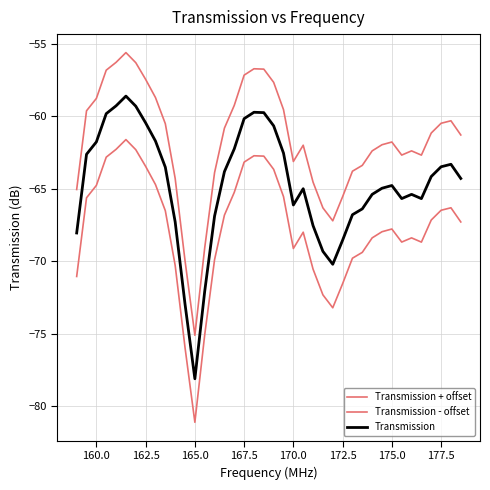

What is the difference between the maximum and minimum values in the Transmission + offset series?

19.5